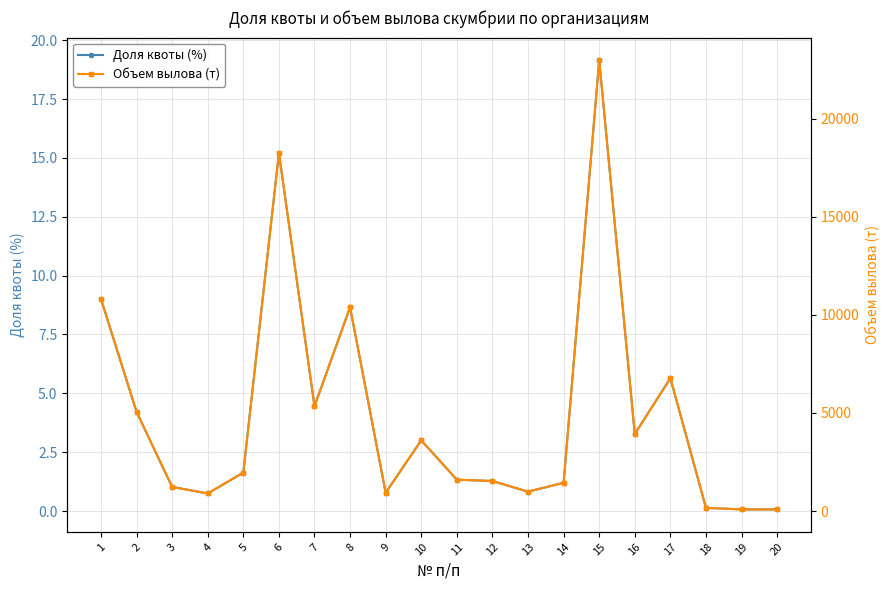

Reading left to right, what are all the values shown in this chart?

Доля квоты (%): 9.0	4.2	1.0	0.7	1.6	15.2	4.5	8.7	0.8	3.0	1.3	1.3	0.8	1.2	19.2	3.3	5.6	0.1	0.1	0.1
Объем вылова (т): 10816.1	5054.5	1227.9	894.2	1958.9	18260.5	5342.6	10392.4	929.0	3603.4	1596.4	1530.4	987.9	1438.0	22993.3	3925.0	6773.4	160.8	80.4	80.4